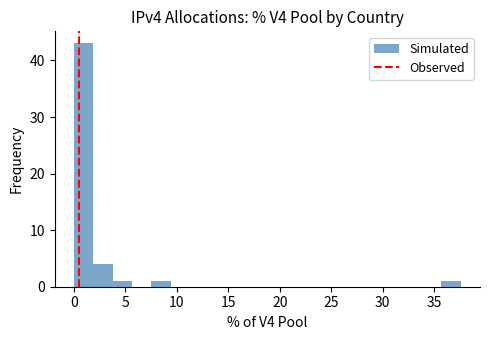

Read against the x-axis, roughly where is the centre of the tallest bar?

1.0